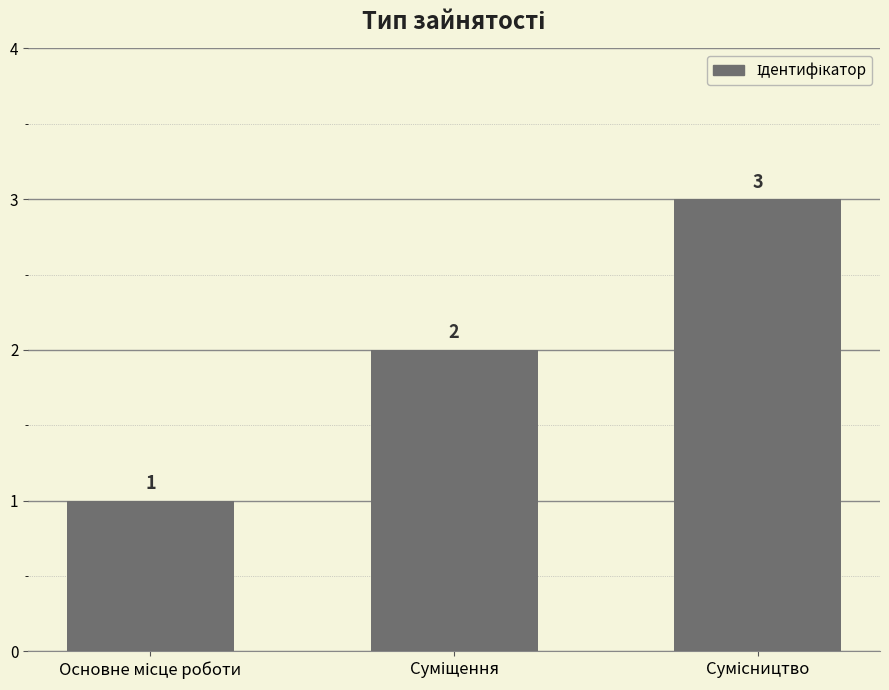

What is the sum of all values?

6